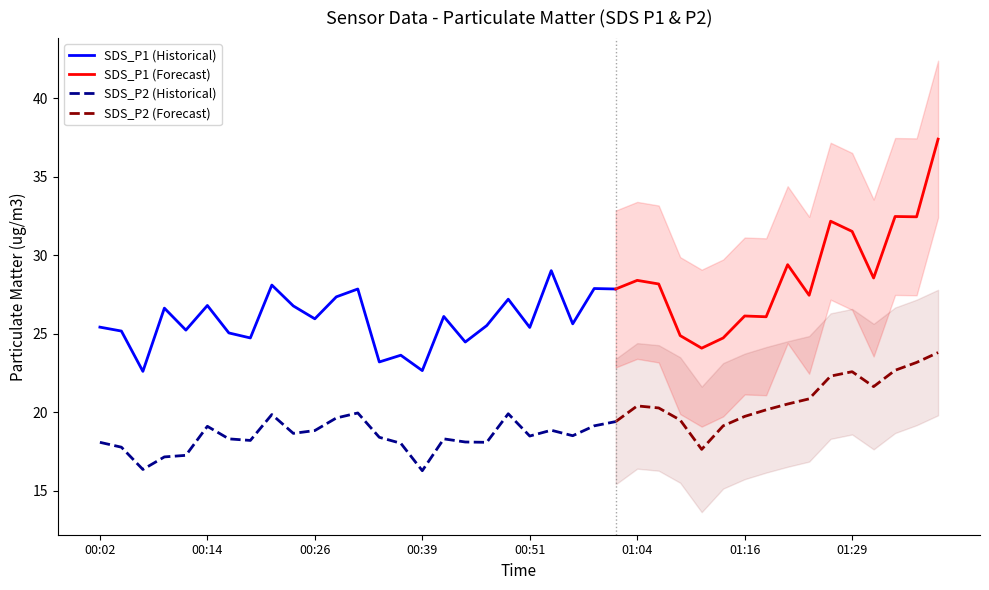

Which category has the lowest value across all series?

00:39